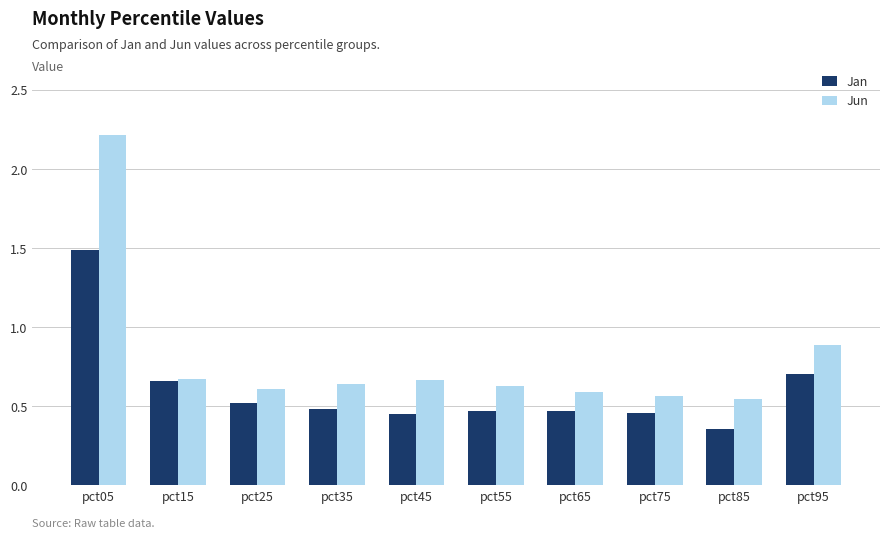

List the series in order of their overall mean, highest first.

Jun, Jan